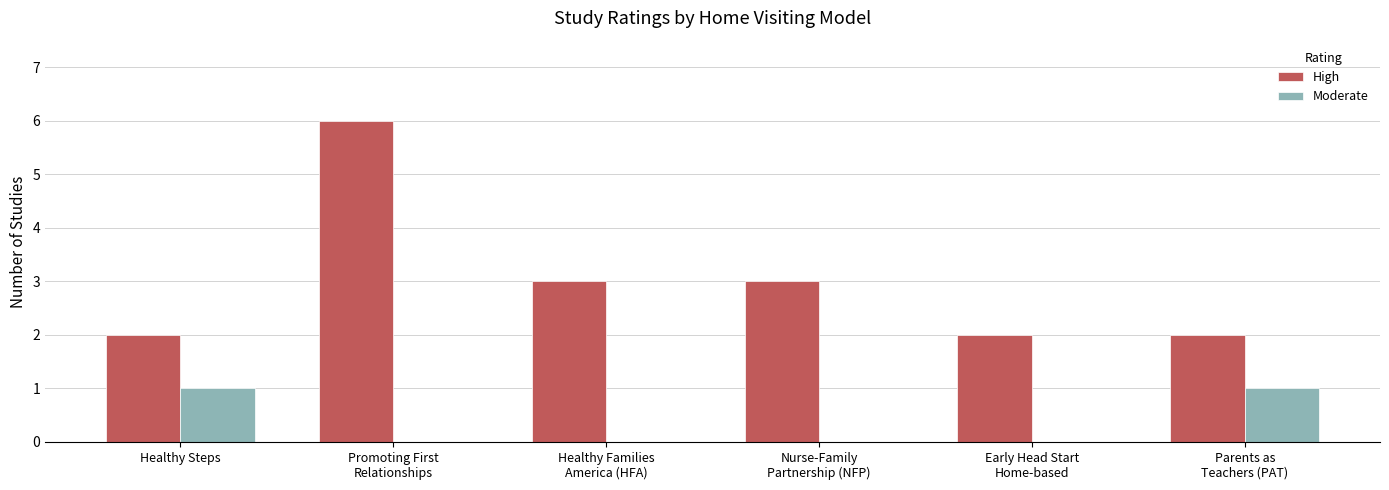

What is the average value of the High series?

3